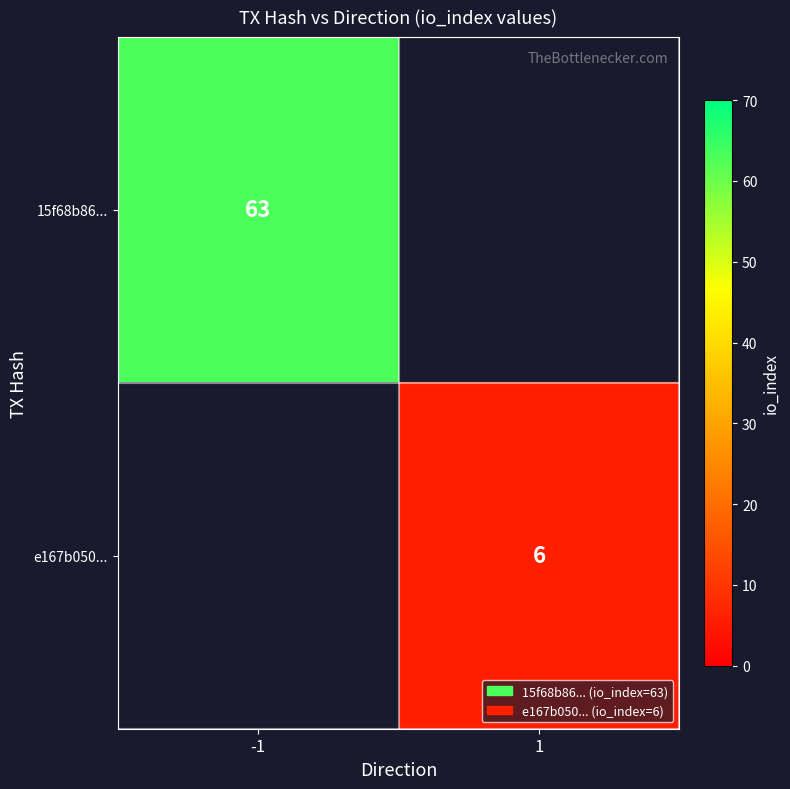

The value of 15f68b86... at -1 is 100. True or false?

False